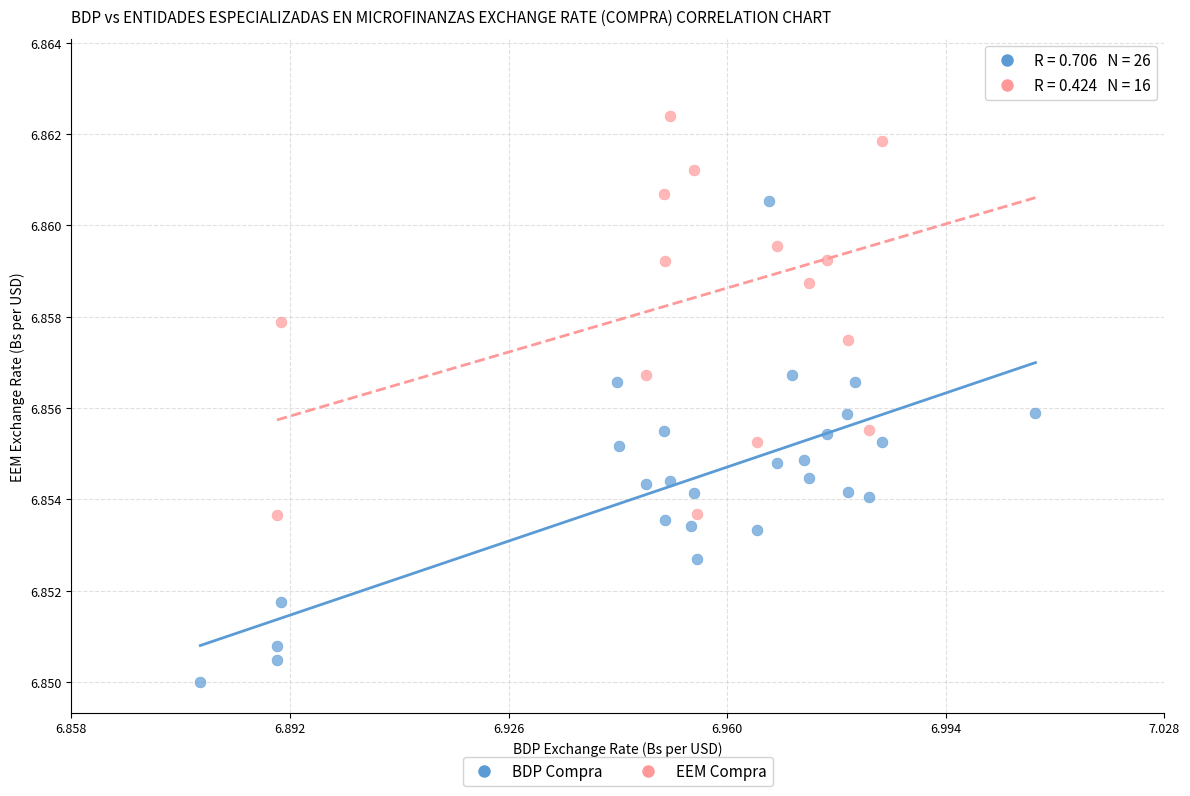

Which series reaches the minimum Y coordinate?

BDP Compra